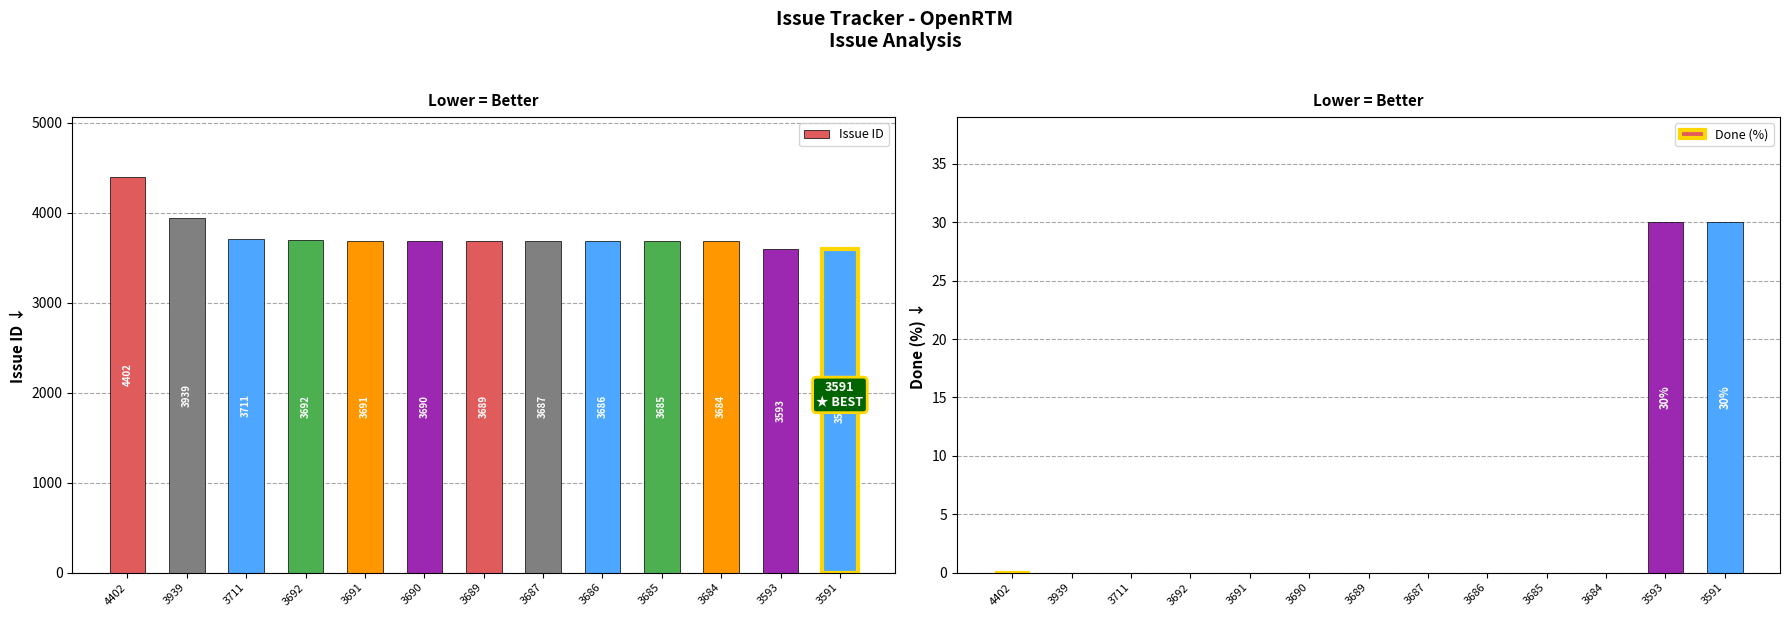

What is the difference between the Done (%) values at 3939 and 3593?

30